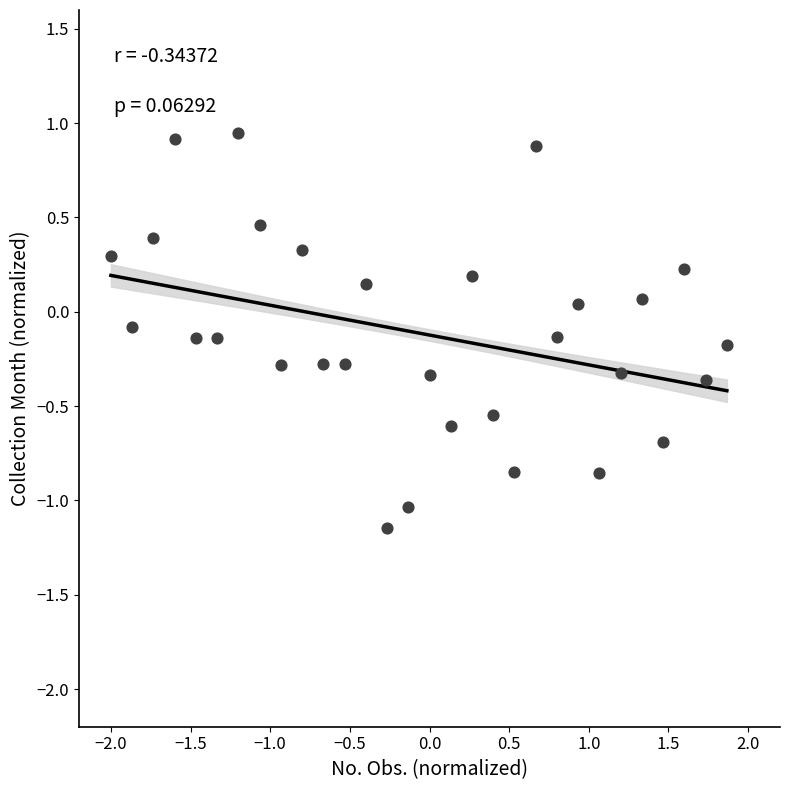

What is the range of Y values (max minus min)?

2.1